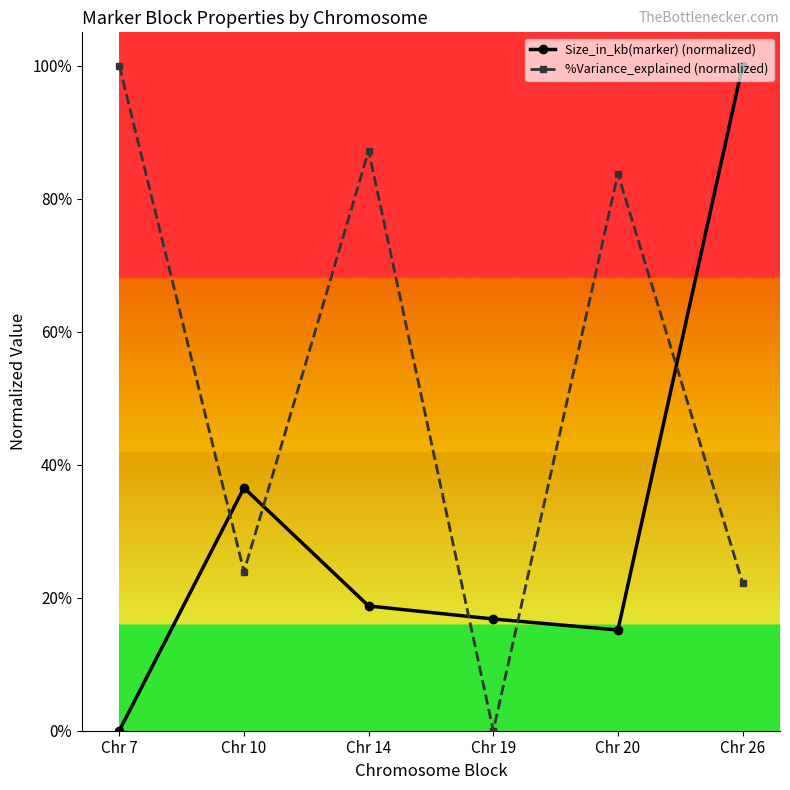

How many times do Size_in_kb(marker) (normalized) and %Variance_explained (normalized) cross each other?

5